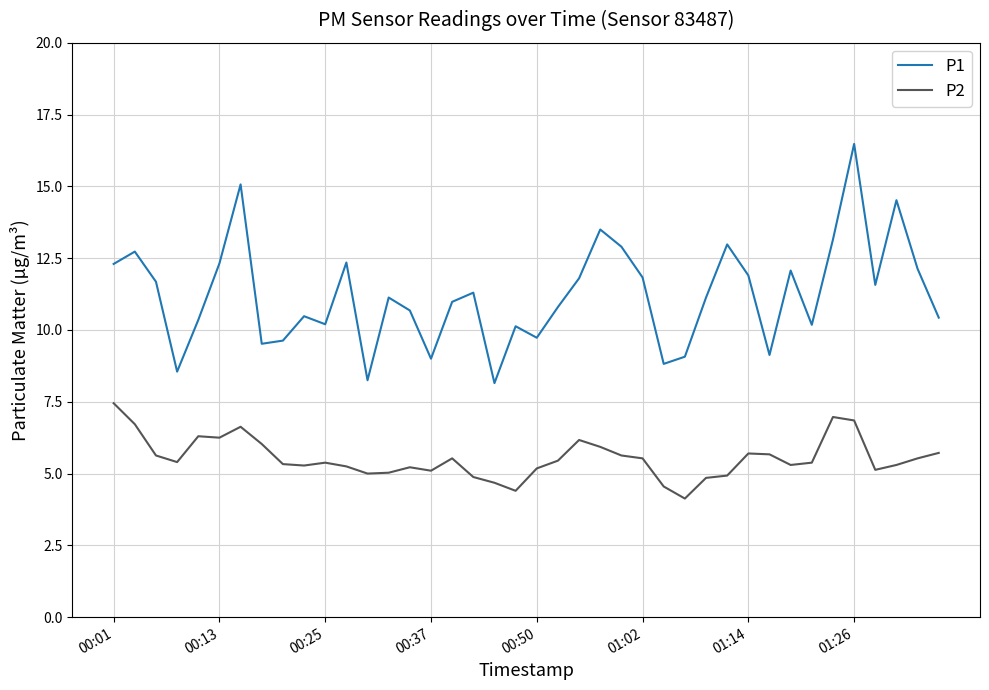

True or false: P1 and P2 intersect in this chart.

False